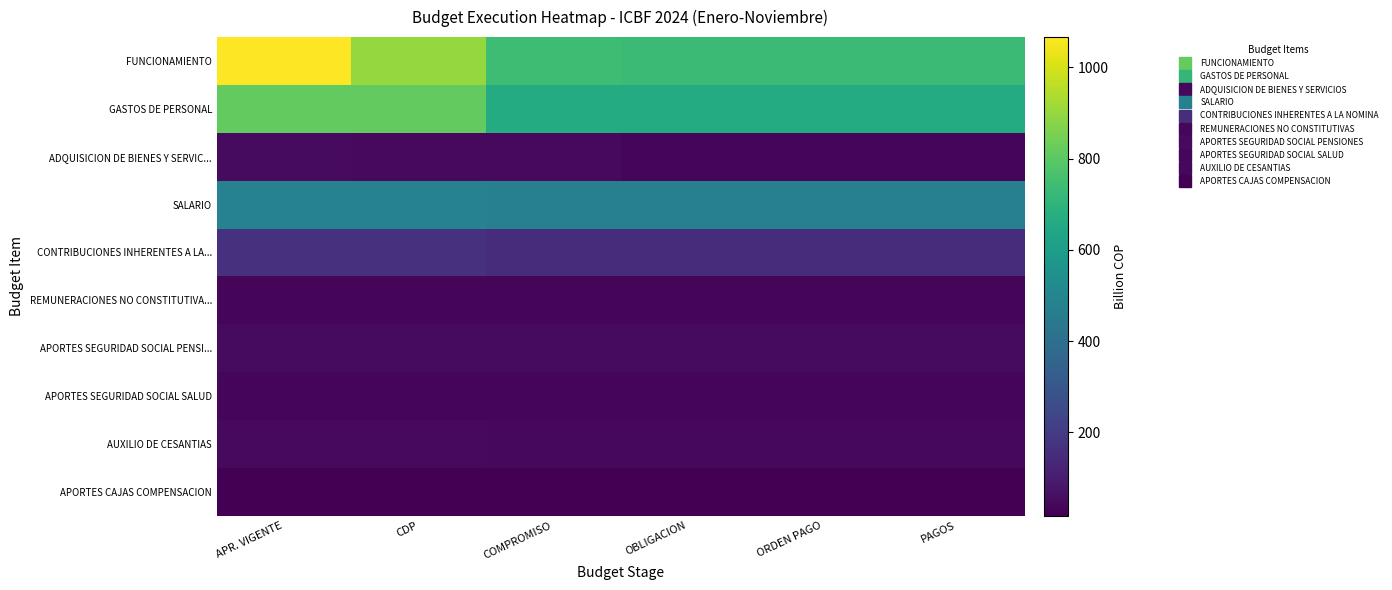

Reading left to right, list all the values displayed in this chart.

FUNCIONAMIENTO: APR. VIGENTE=1066.5	CDP=902.0	COMPROMISO=741.2	OBLIGACION=731.1	ORDEN PAGO=731.1	PAGOS=731.1
GASTOS DE PERSONAL: APR. VIGENTE=815.5	CDP=812.7	COMPROMISO=661.2	OBLIGACION=661.2	ORDEN PAGO=661.2	PAGOS=661.2
ADQUISICION DE BIENES Y SERVIC...: APR. VIGENTE=46.7	CDP=46.1	COMPROMISO=43.0	OBLIGACION=33.5	ORDEN PAGO=33.5	PAGOS=33.5
SALARIO: APR. VIGENTE=481.4	CDP=481.4	COMPROMISO=473.0	OBLIGACION=472.9	ORDEN PAGO=472.9	PAGOS=472.9
CONTRIBUCIONES INHERENTES A LA...: APR. VIGENTE=165.9	CDP=165.9	COMPROMISO=152.8	OBLIGACION=152.8	ORDEN PAGO=152.8	PAGOS=152.8
REMUNERACIONES NO CONSTITUTIVA...: APR. VIGENTE=36.7	CDP=36.7	COMPROMISO=35.5	OBLIGACION=35.5	ORDEN PAGO=35.5	PAGOS=35.5
APORTES SEGURIDAD SOCIAL PENSI...: APR. VIGENTE=49.1	CDP=49.1	COMPROMISO=48.1	OBLIGACION=48.1	ORDEN PAGO=48.1	PAGOS=48.1
APORTES SEGURIDAD SOCIAL SALUD: APR. VIGENTE=37.0	CDP=37.0	COMPROMISO=34.2	OBLIGACION=34.2	ORDEN PAGO=34.2	PAGOS=34.2
AUXILIO DE CESANTIAS: APR. VIGENTE=46.2	CDP=46.2	COMPROMISO=40.0	OBLIGACION=40.0	ORDEN PAGO=40.0	PAGOS=40.0
APORTES CAJAS COMPENSACION: APR. VIGENTE=19.9	CDP=19.9	COMPROMISO=18.0	OBLIGACION=18.0	ORDEN PAGO=18.0	PAGOS=18.0